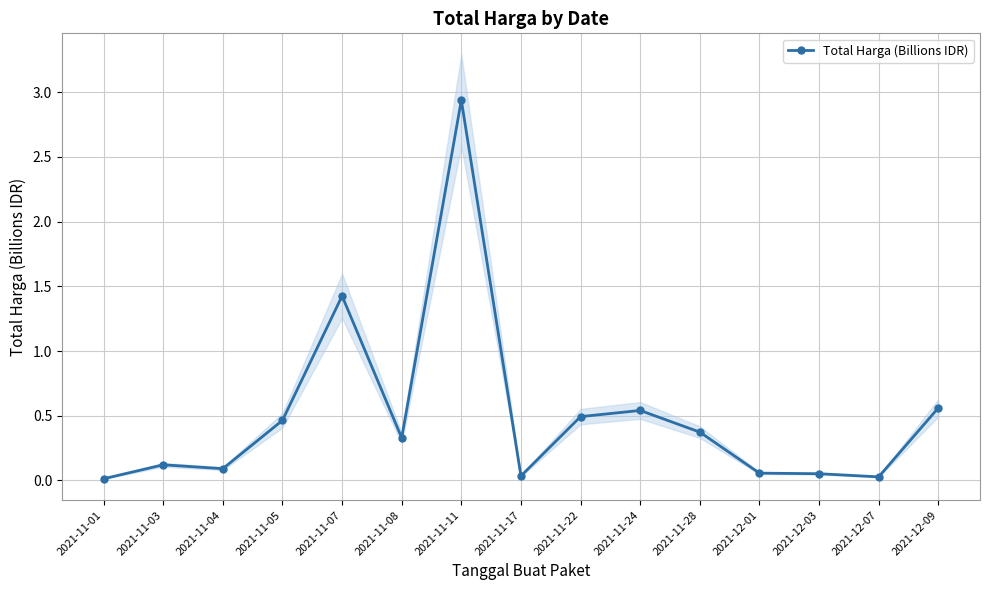

Rank the categories by value from highest to lowest.

2021-11-11, 2021-11-07, 2021-12-09, 2021-11-24, 2021-11-22, 2021-11-05, 2021-11-28, 2021-11-08, 2021-11-03, 2021-11-04, 2021-12-01, 2021-12-03, 2021-11-17, 2021-12-07, 2021-11-01